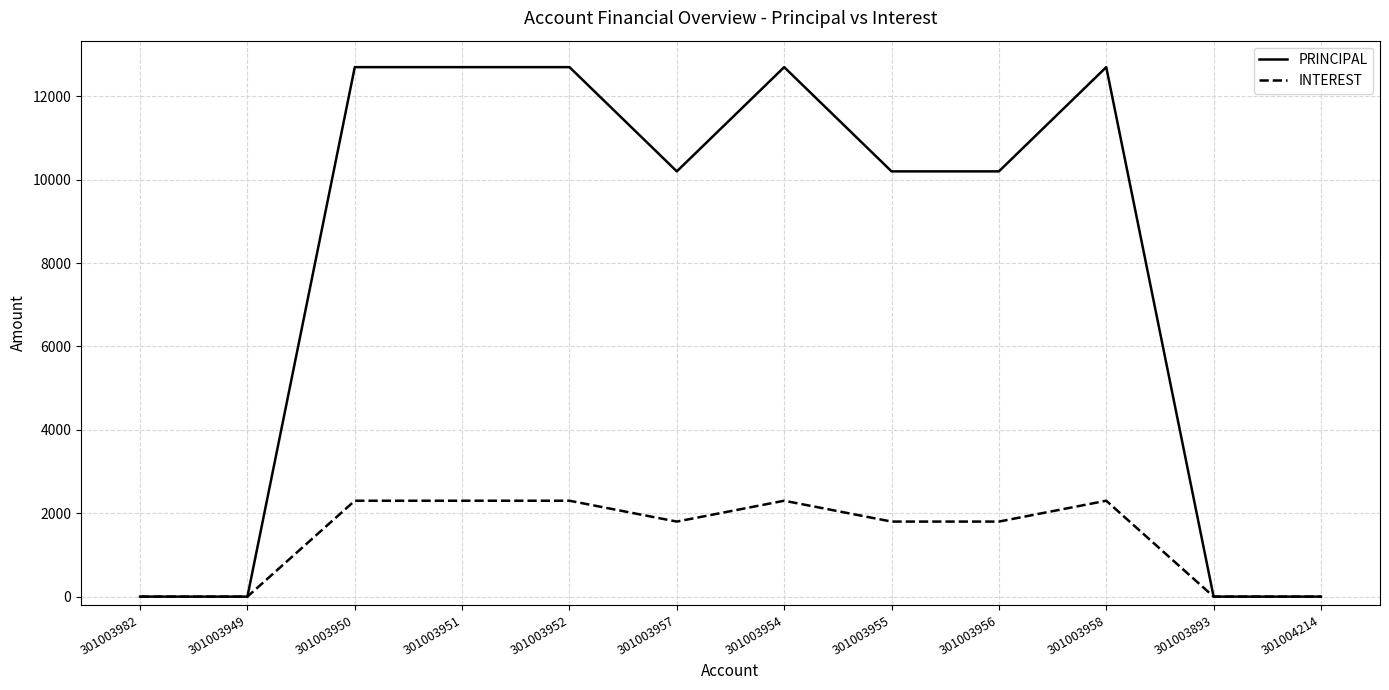

At how many categories does at least one series exceed 10312?

5